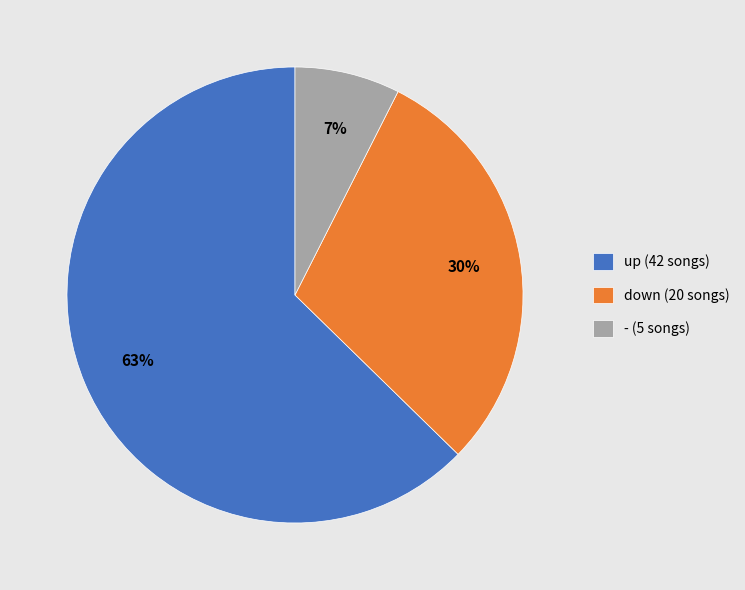

Which has a higher value, up or down?

up